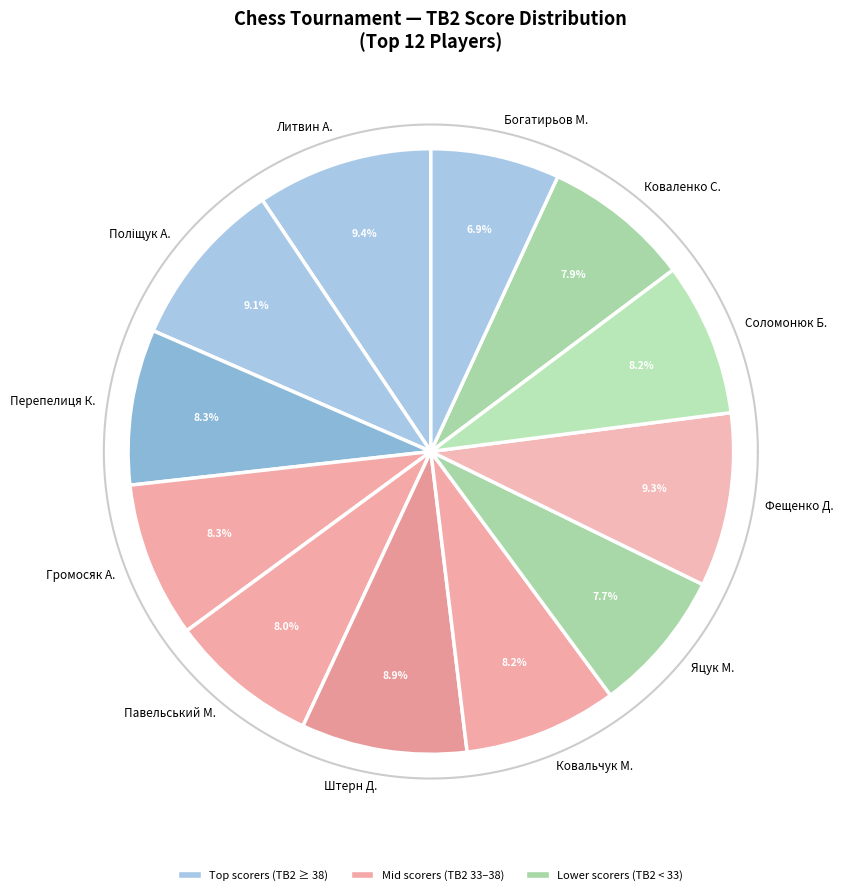

Is Коваленко Станіслав  2 the majority of the pie?

No